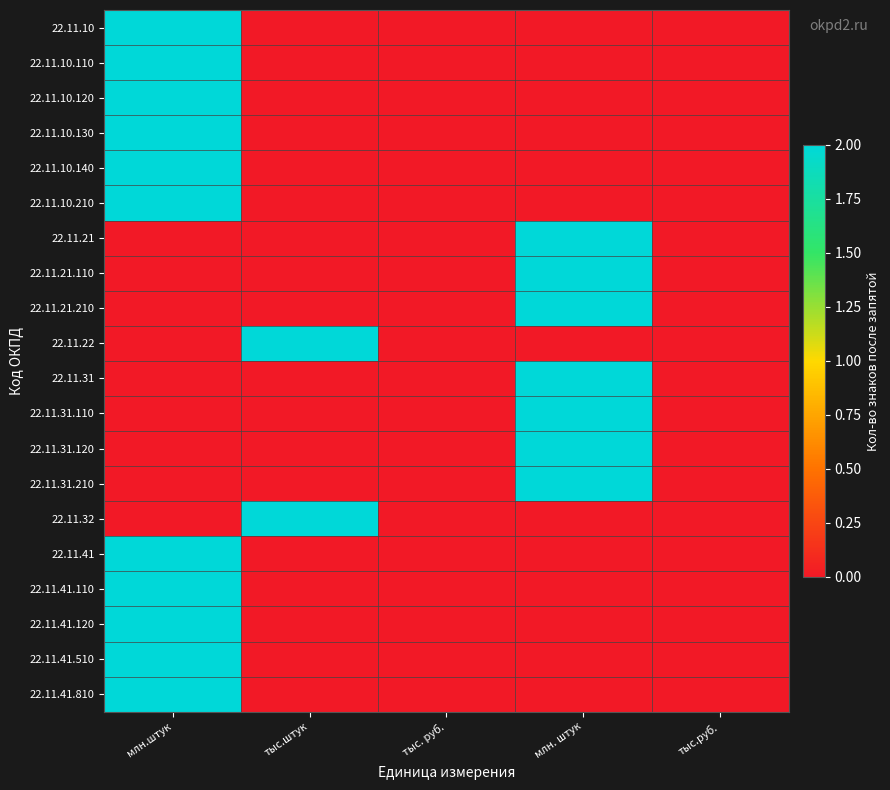

Which label corresponds to the largest value in the chart?

млн.штук